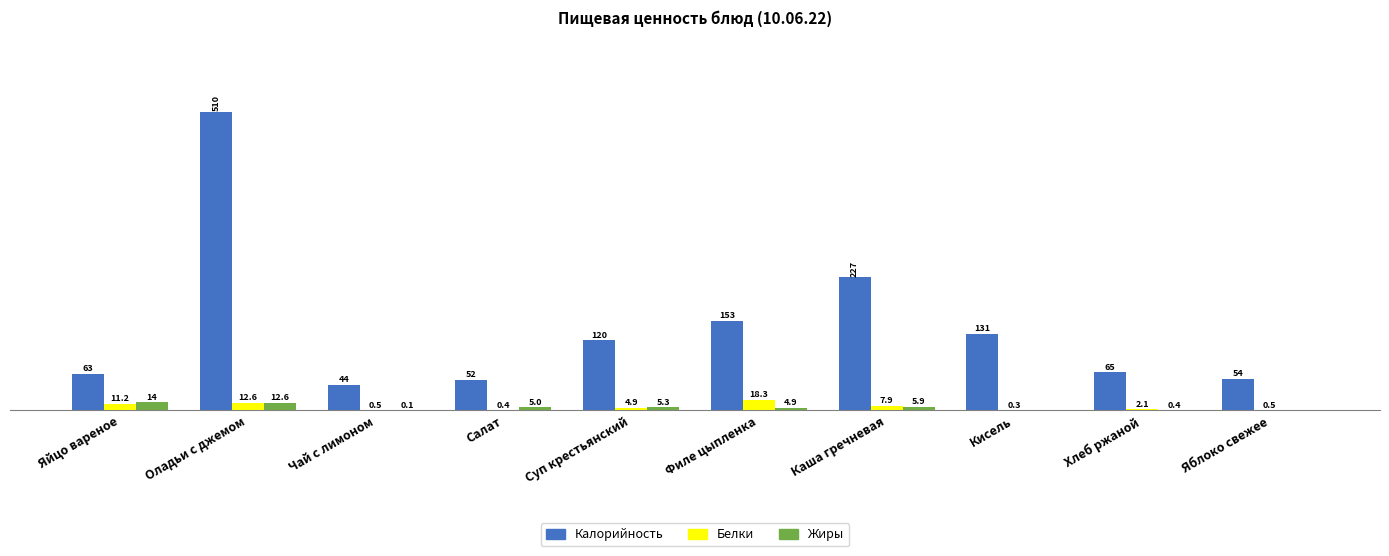

Which series changed the most between Чай с лимоном and Суп крестьянский?

Калорийность